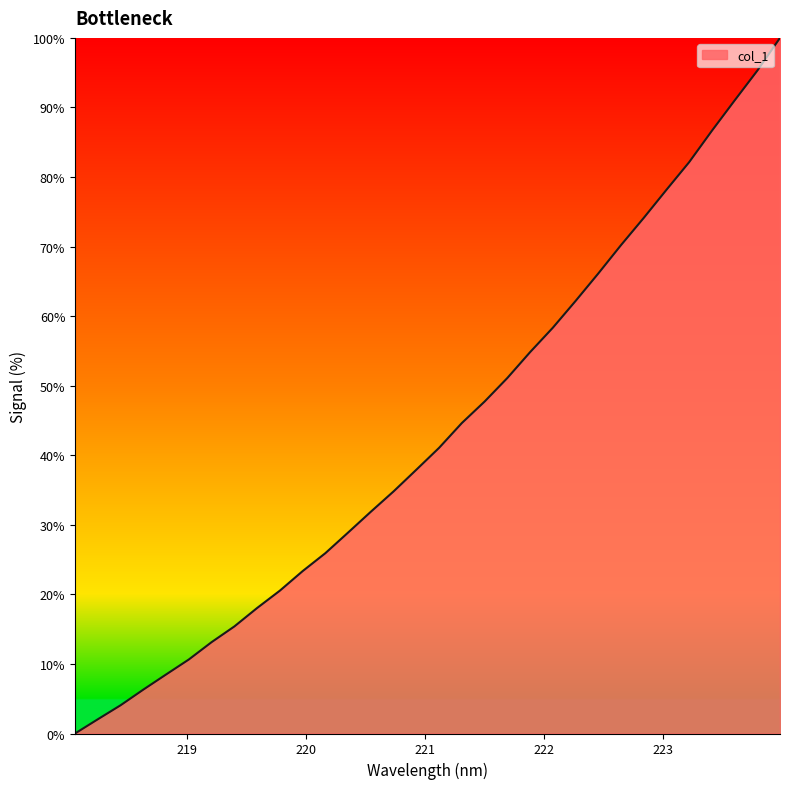

What is the maximum value shown in the chart?

100.0